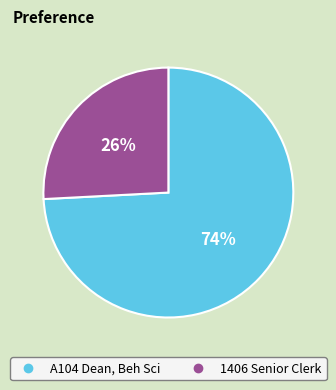

Which has a higher value, A104 Dean, Beh Sci or 1406 Senior Clerk?

A104 Dean, Beh Sci